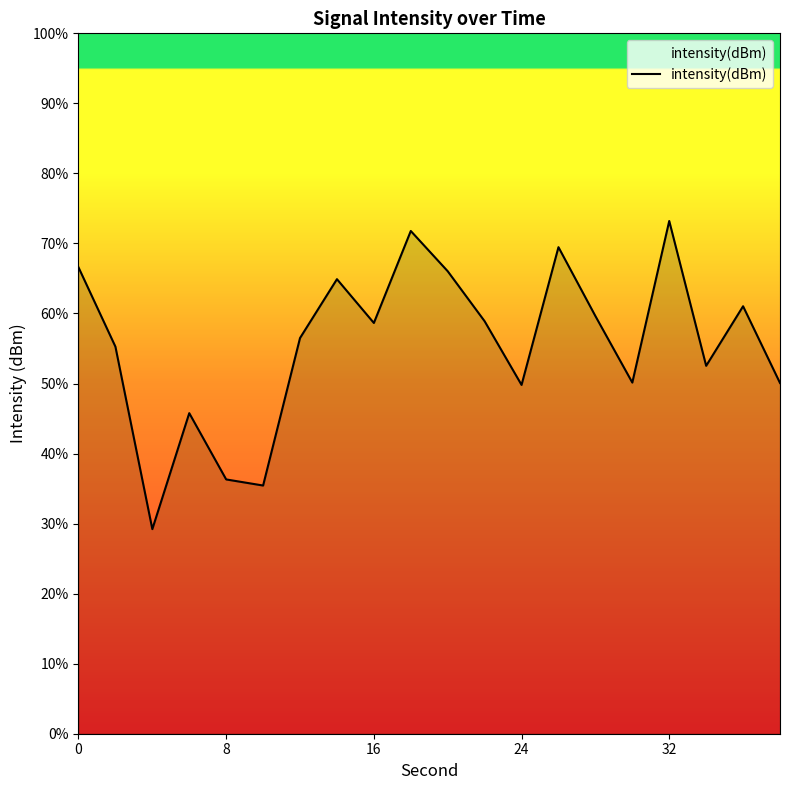

How many data points does each series have?

20